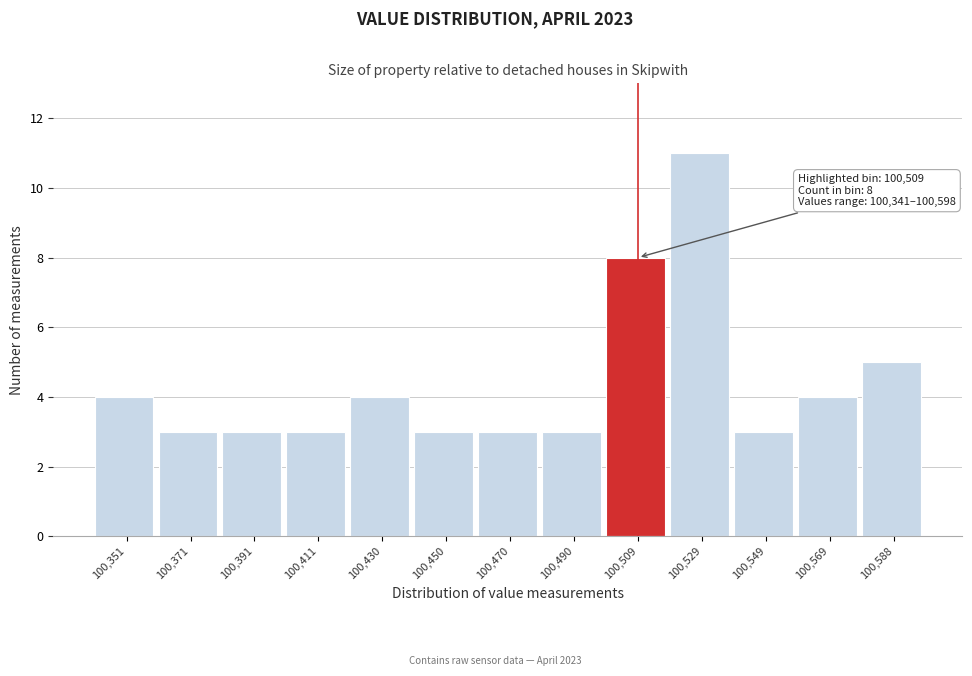

Which range on the x-axis has the tallest bar?

100520 to 100540